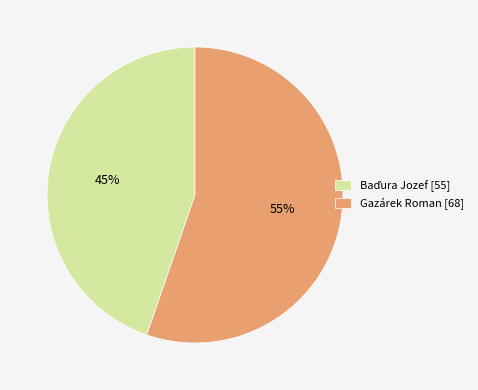

Does Gazárek Roman [68] account for over 50% of the chart?

Yes